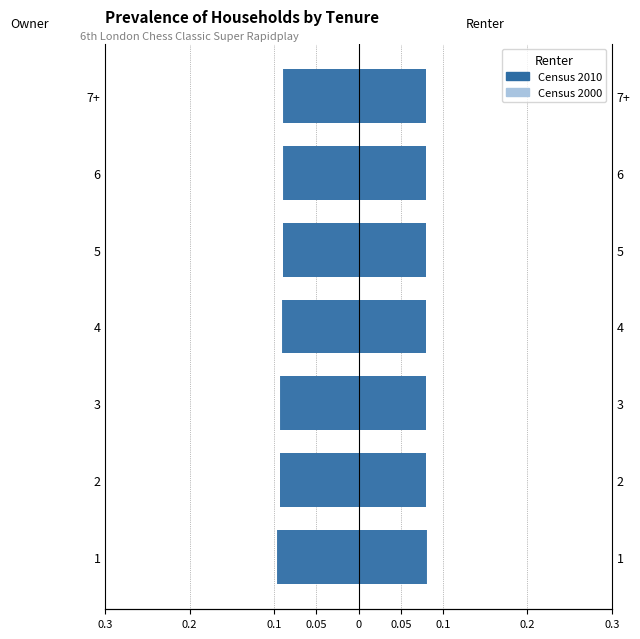

Does the chart contain any negative values?

No